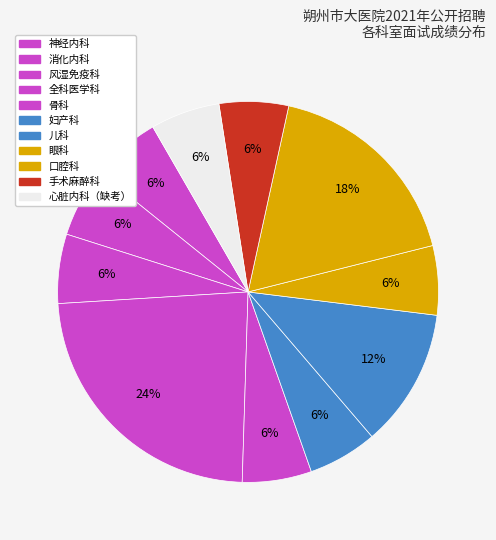

Does 骨科 account for over 50% of the chart?

No